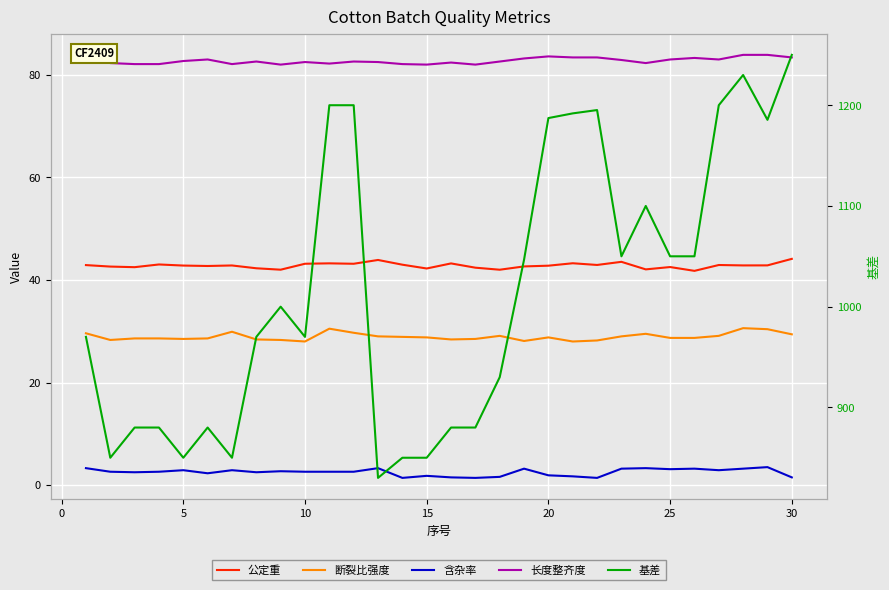

Which series has the largest total across all categories?

基差